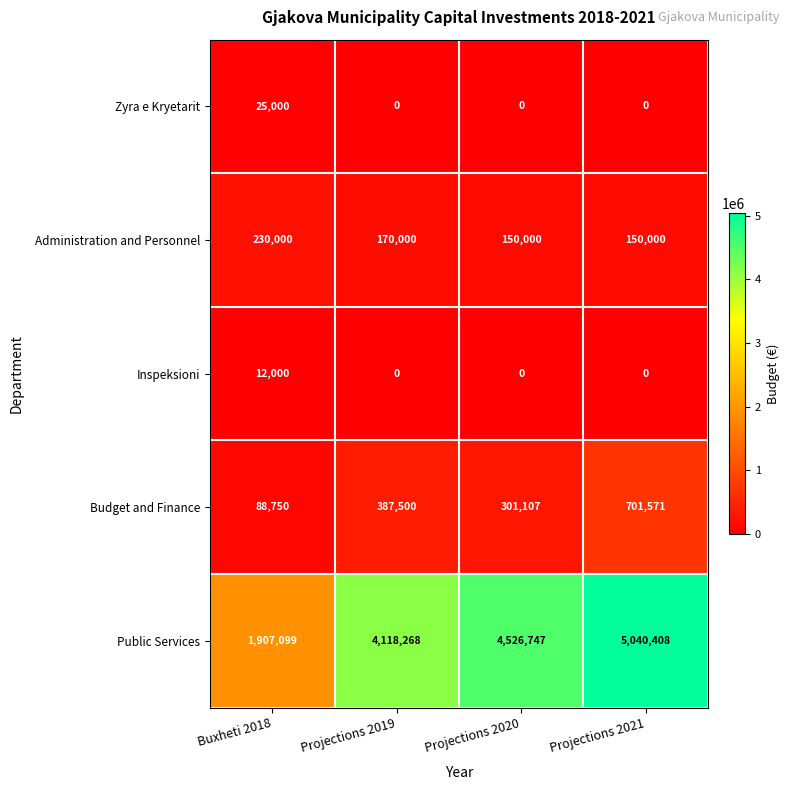

What is the greatest value displayed?

5040408